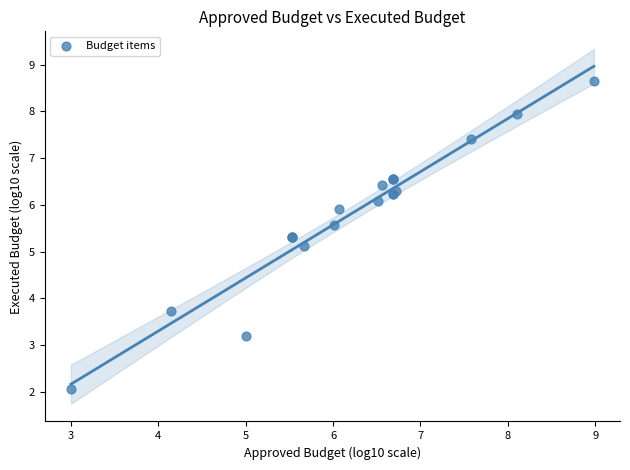

What Y value in the scatter plot is closest to 5?

5.1